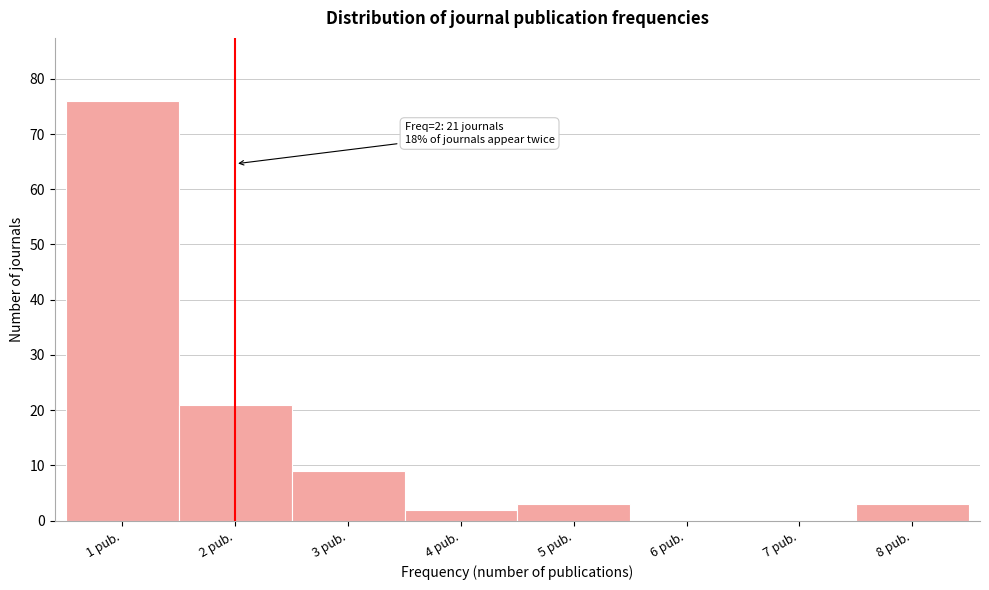

Over which range of the x-axis is the bar tallest?

0.5 to 1.5